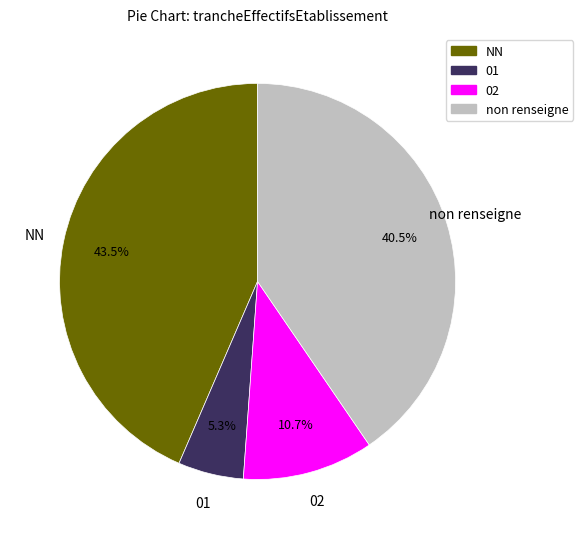

Is there a majority slice in this chart?

No